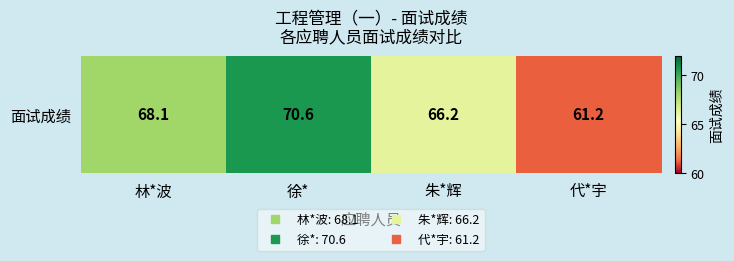

Which has a higher value, 徐* or 林*波?

徐*